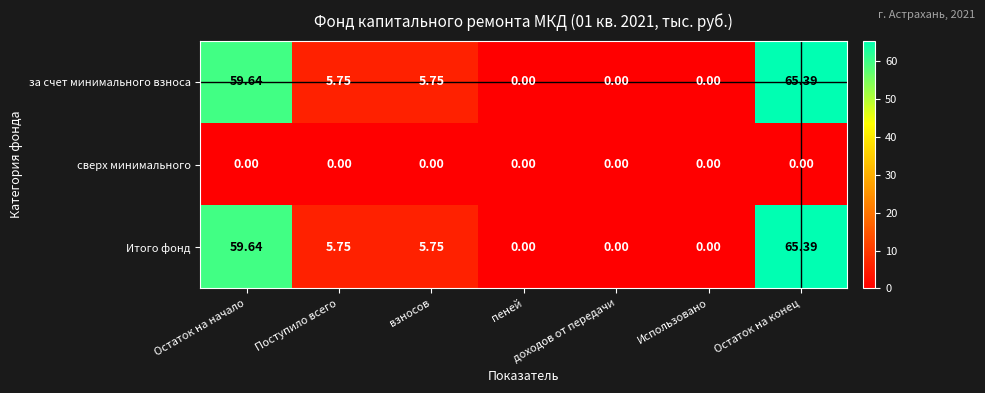

At how many categories does at least one series exceed 49?

2